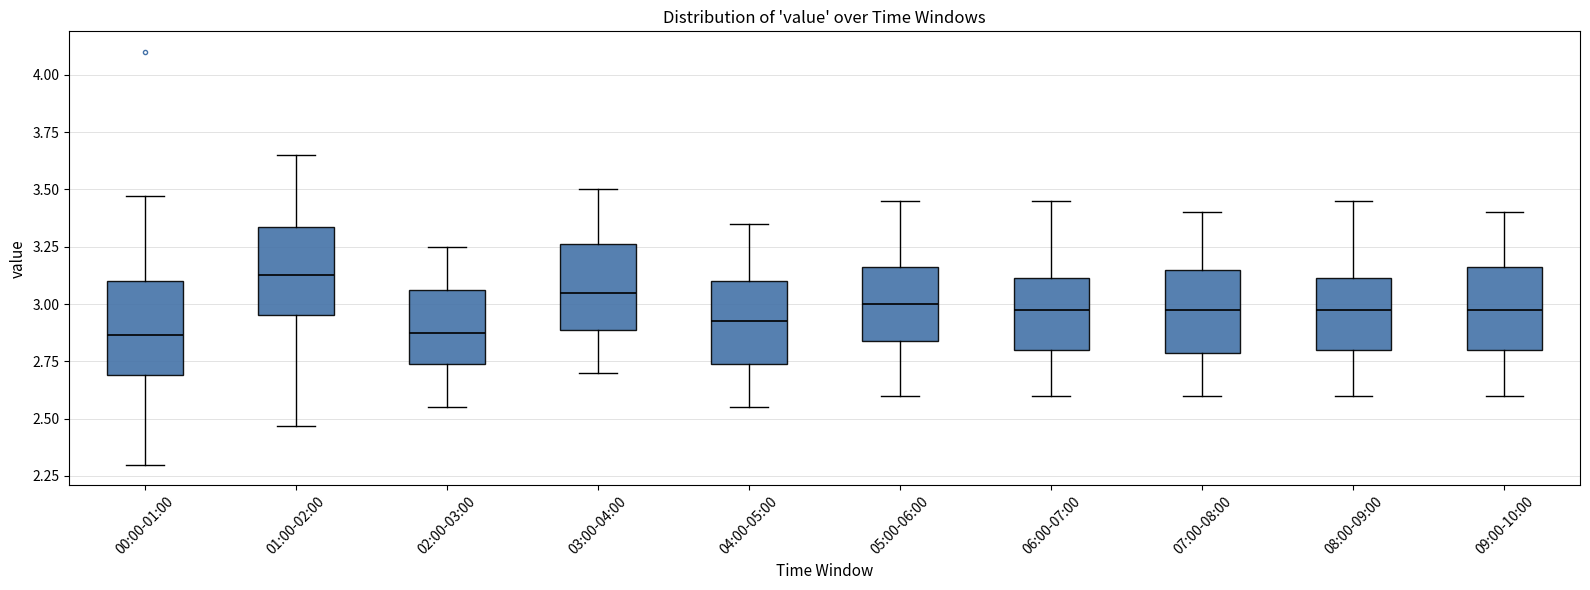

Reading left to right, read every box against the y-axis: the position of its median line, the range the box covers, and the ends of its whiskers. The values are not printed on the chart, so give them approximately, as read against the axis.

00:00-01:00: median 2.85, box 2.70 to 3.10, whiskers 2.30 to 3.45
01:00-02:00: median 3.15, box 2.95 to 3.35, whiskers 2.45 to 3.65
02:00-03:00: median 2.90, box 2.75 to 3.05, whiskers 2.55 to 3.25
03:00-04:00: median 3.05, box 2.90 to 3.25, whiskers 2.70 to 3.50
04:00-05:00: median 2.95, box 2.75 to 3.10, whiskers 2.55 to 3.35
05:00-06:00: median 3.00, box 2.85 to 3.15, whiskers 2.60 to 3.45
06:00-07:00: median 3.00, box 2.80 to 3.10, whiskers 2.60 to 3.45
07:00-08:00: median 3.00, box 2.80 to 3.15, whiskers 2.60 to 3.40
08:00-09:00: median 3.00, box 2.80 to 3.10, whiskers 2.60 to 3.45
09:00-10:00: median 3.00, box 2.80 to 3.15, whiskers 2.60 to 3.40